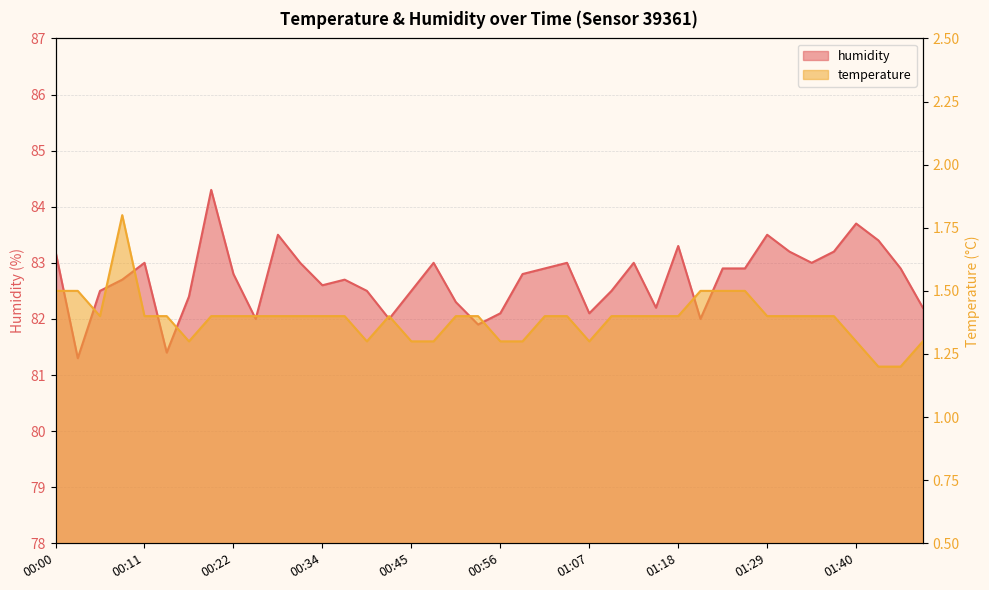

At which category is the sum across all series the highest?

00:20